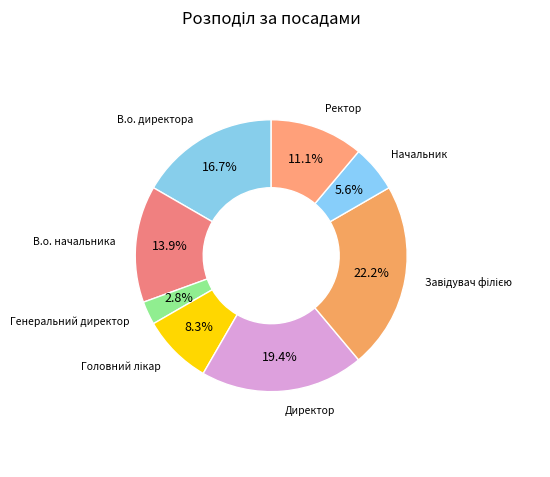

How many slices are in this pie chart?

8